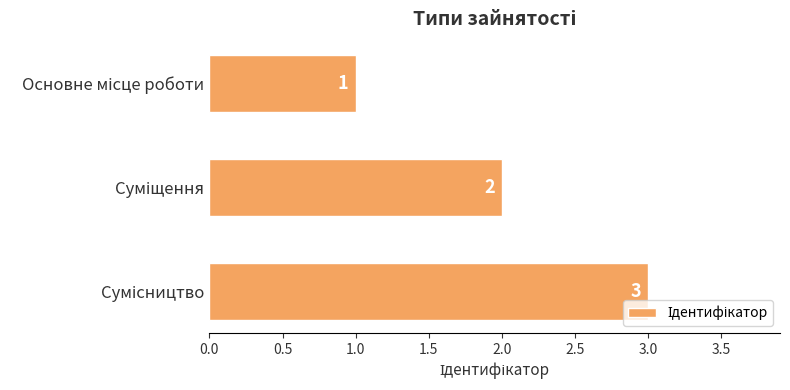

How many values are below 2?

1